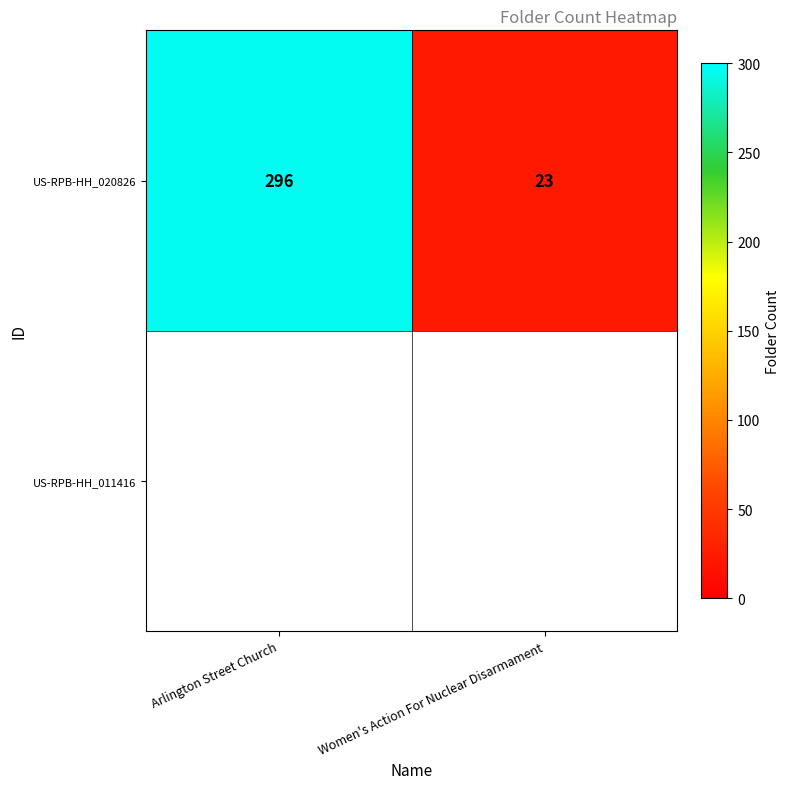

Approximately how many times larger is the value at Women's Action For Nuclear Disarmament compared to Arlington Street Church?

0.1